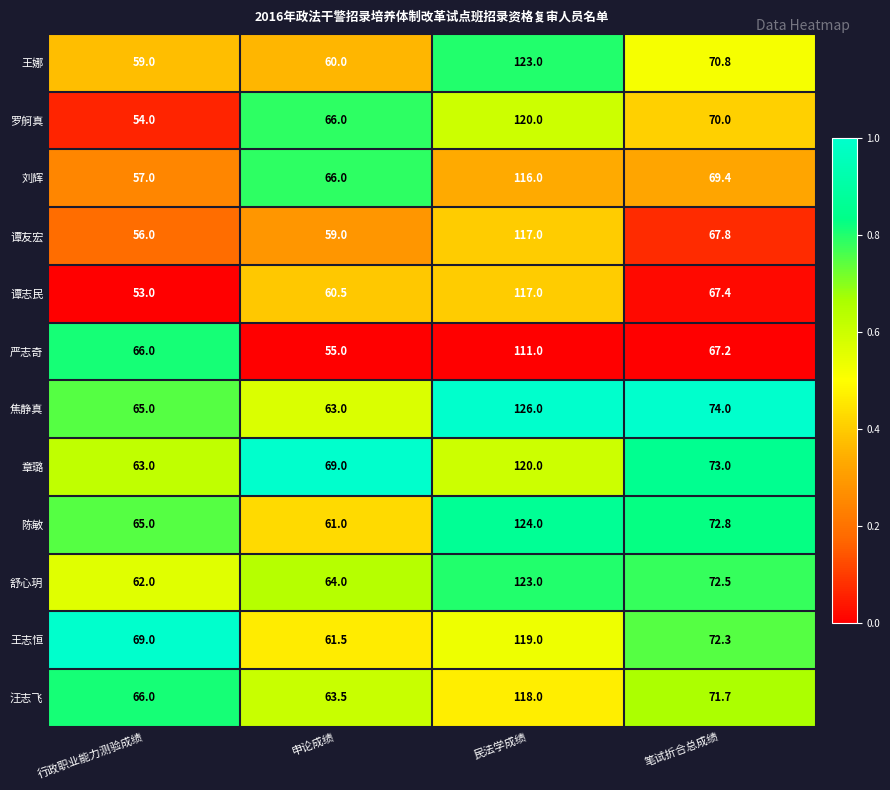

The 谭志民 series shows 168.3 at 民法学成绩. True or false?

False